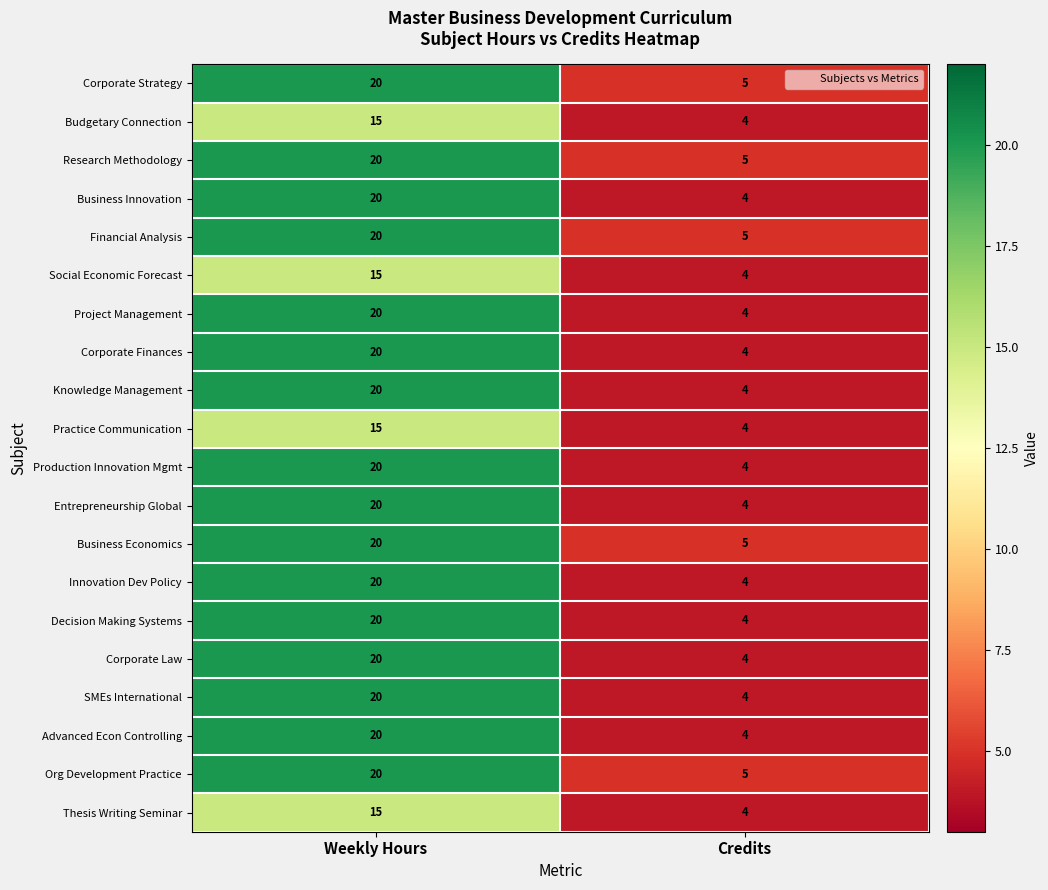

List the labels in order of Financial Analysis value, largest first.

Weekly Hours, Credits